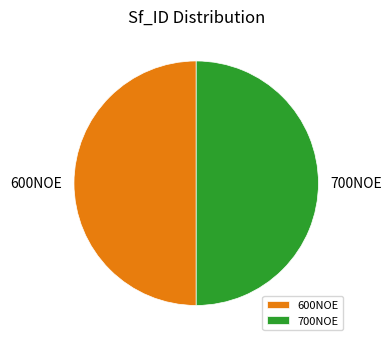

True or false: 600NOE accounts for 42% of the total.

False